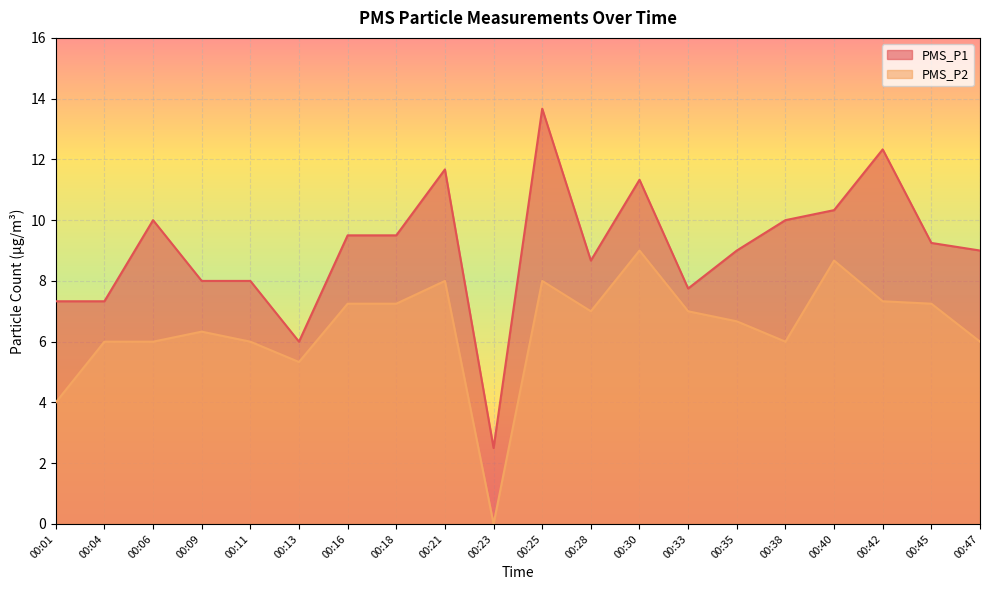

What is the difference between the PMS_P2 values at 00:45 and 00:30?

1.8